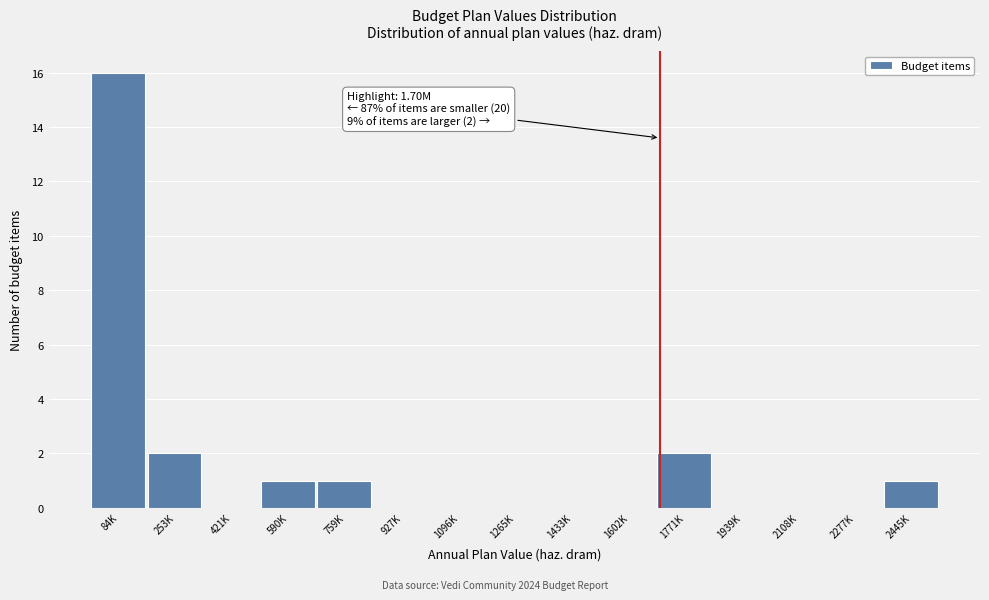

Reading left to right, list all the values displayed in this chart.

84K=16	253K=2	421K=0	590K=1	759K=1	927K=0	1096K=0	1265K=0	1433K=0	1602K=0	1771K=2	1939K=0	2108K=0	2277K=0	2445K=1